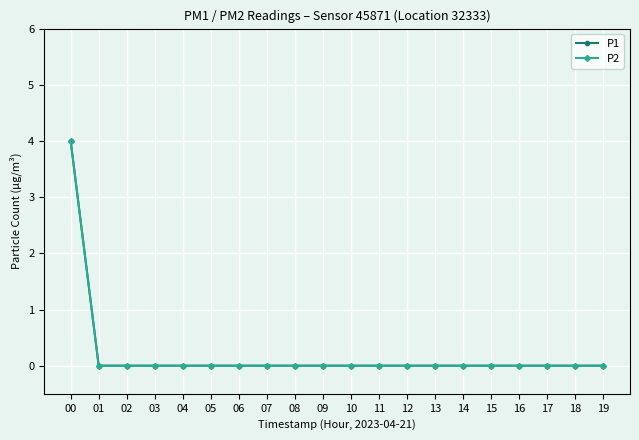

Reading left to right, what are all the values shown in this chart?

P1: 00=4	01=0	02=0	03=0	04=0	05=0	06=0	07=0	08=0	09=0	10=0	11=0	12=0	13=0	14=0	15=0	16=0	17=0	18=0	19=0
P2: 00=4	01=0	02=0	03=0	04=0	05=0	06=0	07=0	08=0	09=0	10=0	11=0	12=0	13=0	14=0	15=0	16=0	17=0	18=0	19=0